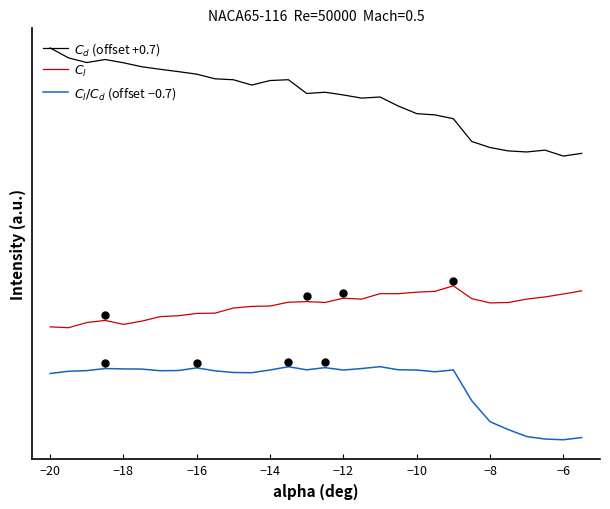

What are all the series names shown in the legend?

$C_d$ (offset +0.7), $C_l$, $C_l/C_d$ (offset −0.7)